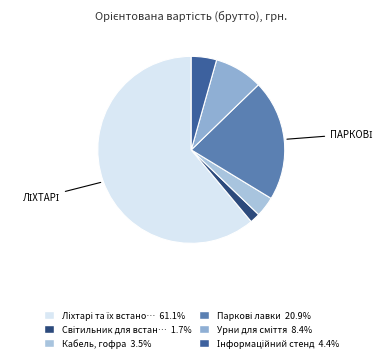

Count the number of slices in the pie.

6